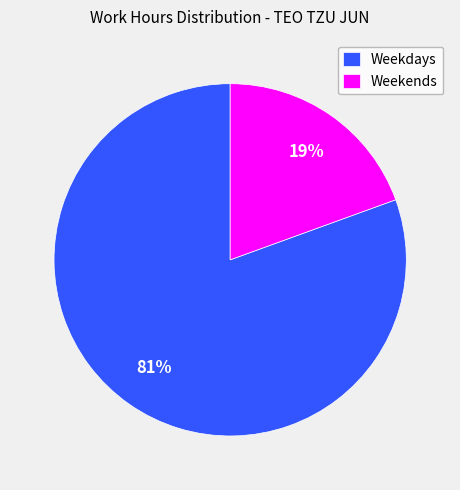

Does any single category account for the majority?

Yes